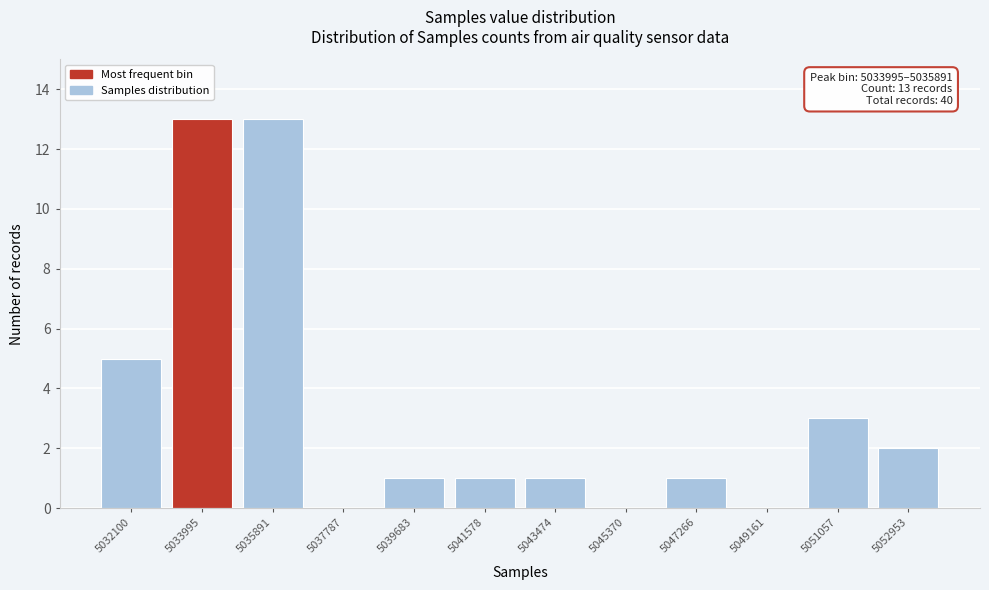

Reading right to left, transcribe all the data shown in this chart.

5052953=2	5051057=3	5049161=0	5047266=1	5045370=0	5043474=1	5041578=1	5039683=1	5037787=0	5035891=13	5033995=13	5032100=5